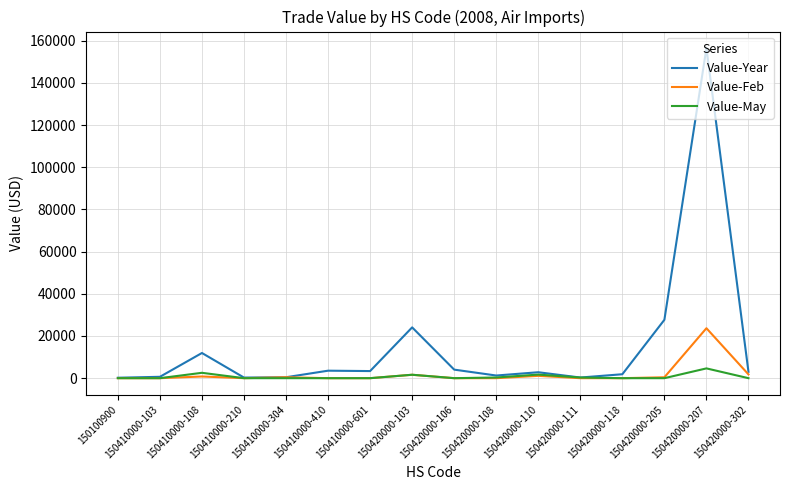

Which series has the largest total across all categories?

Value-Year